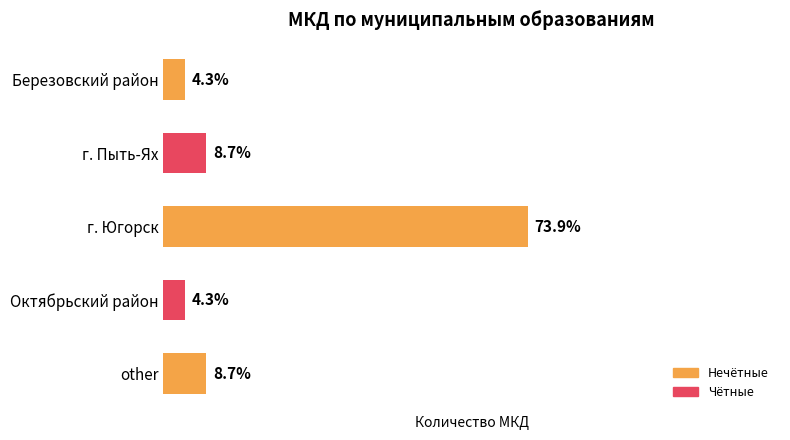

What is the minimum value shown in the chart?

1